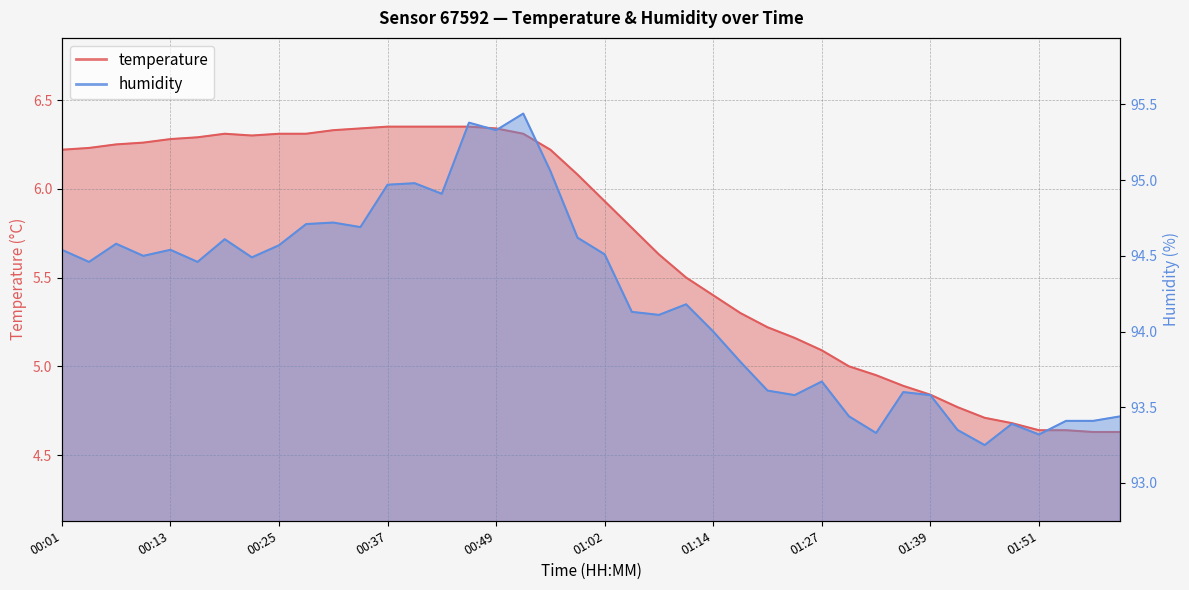

True or false: temperature has a value of 6.3 at 00:31.

True